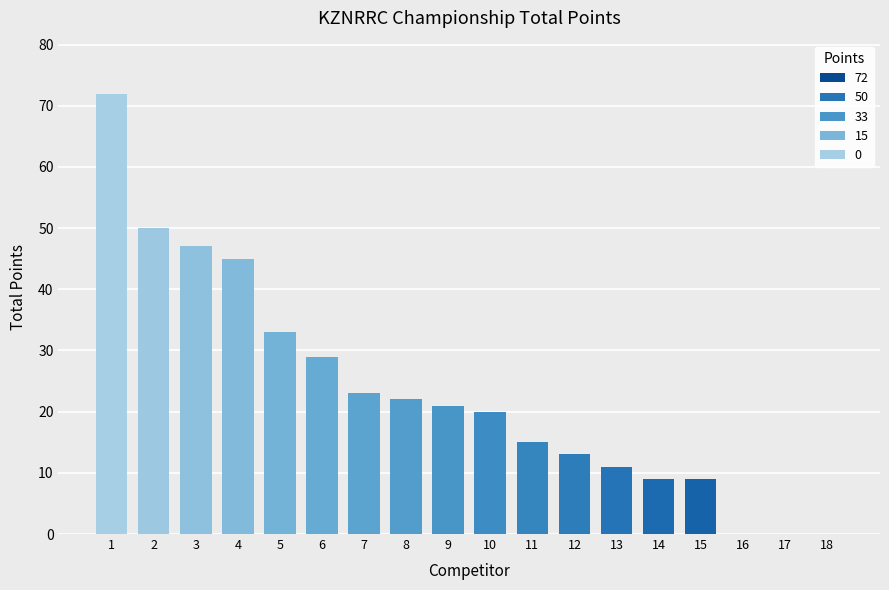

What is the sum of all values?

419